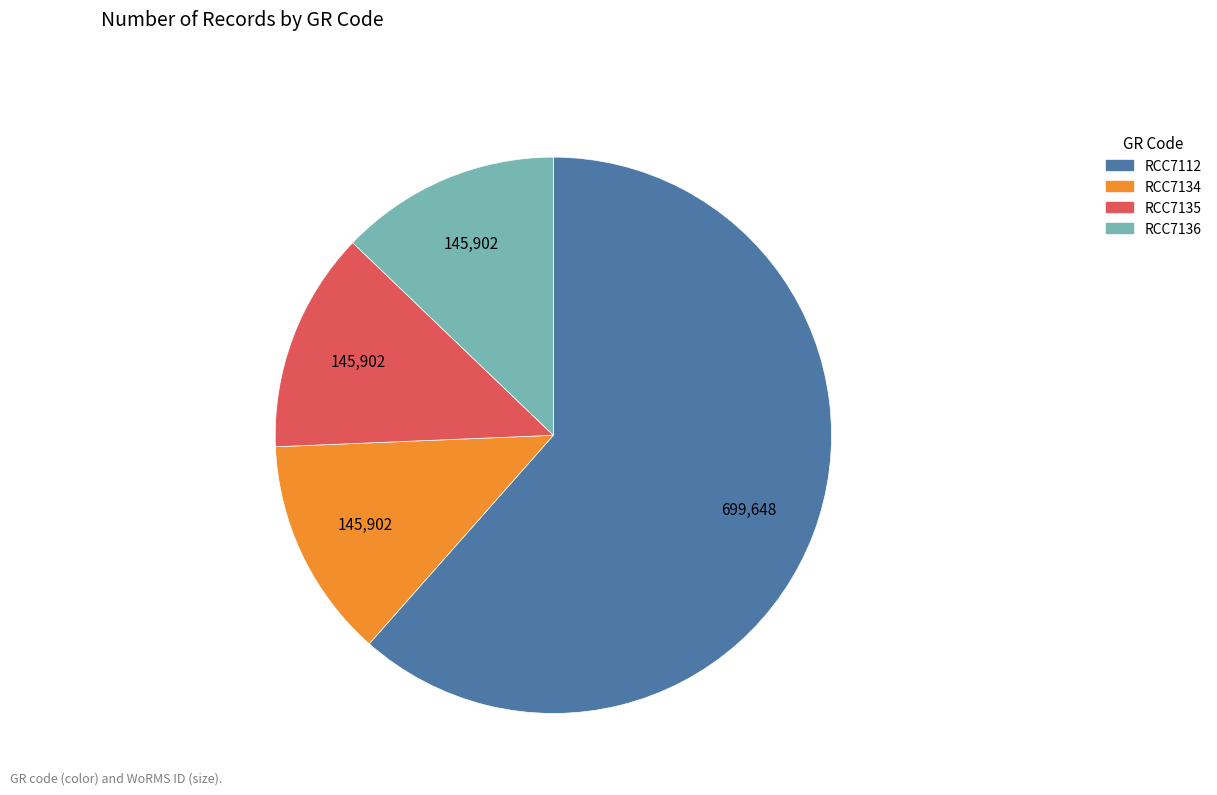

The RCC7112 slice represents 62% of the pie. True or false?

True